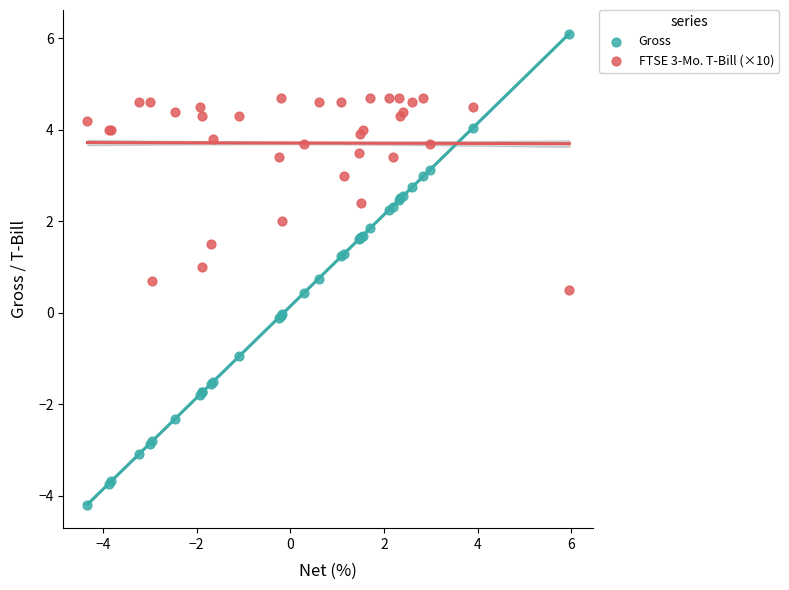

Which series reaches the minimum Y coordinate?

Gross